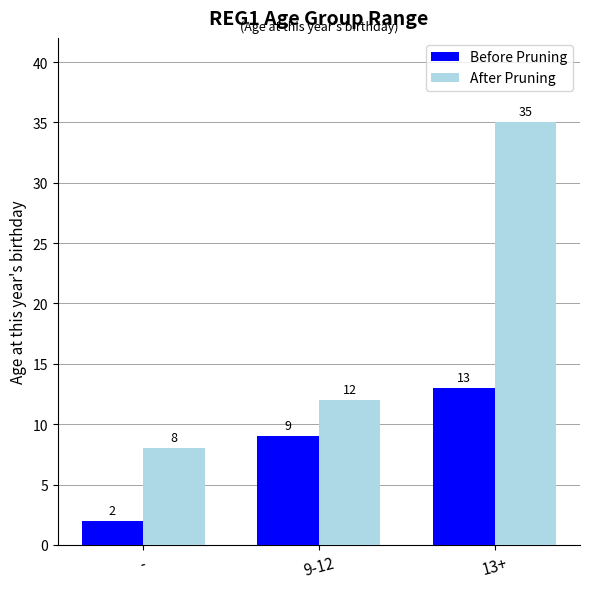

What is the maximum value shown in the chart?

35